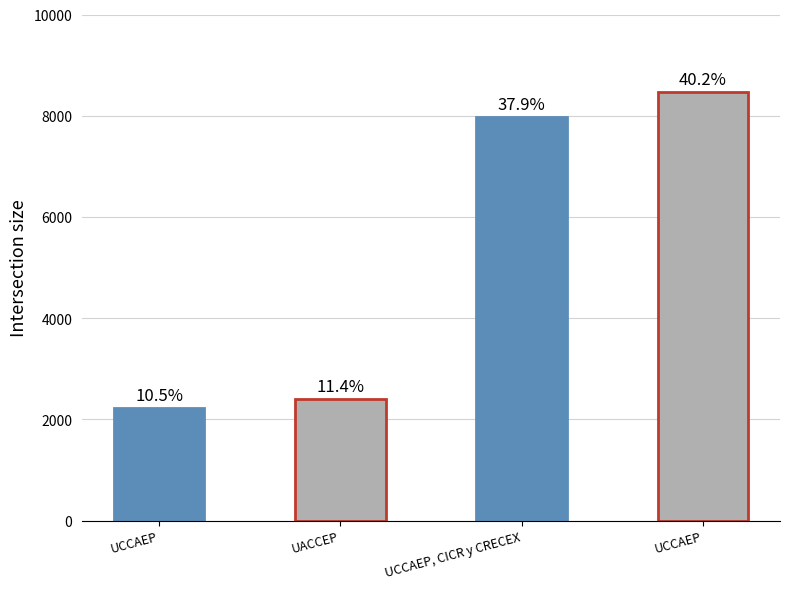

What is the value of the 2nd bar from the left?

2404